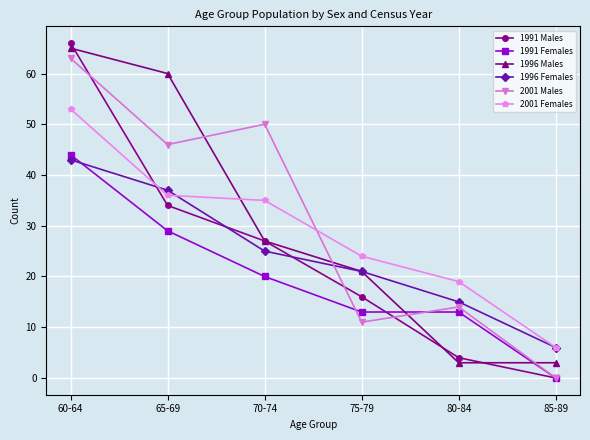

Which series has the largest range (max minus min)?

1991 Males